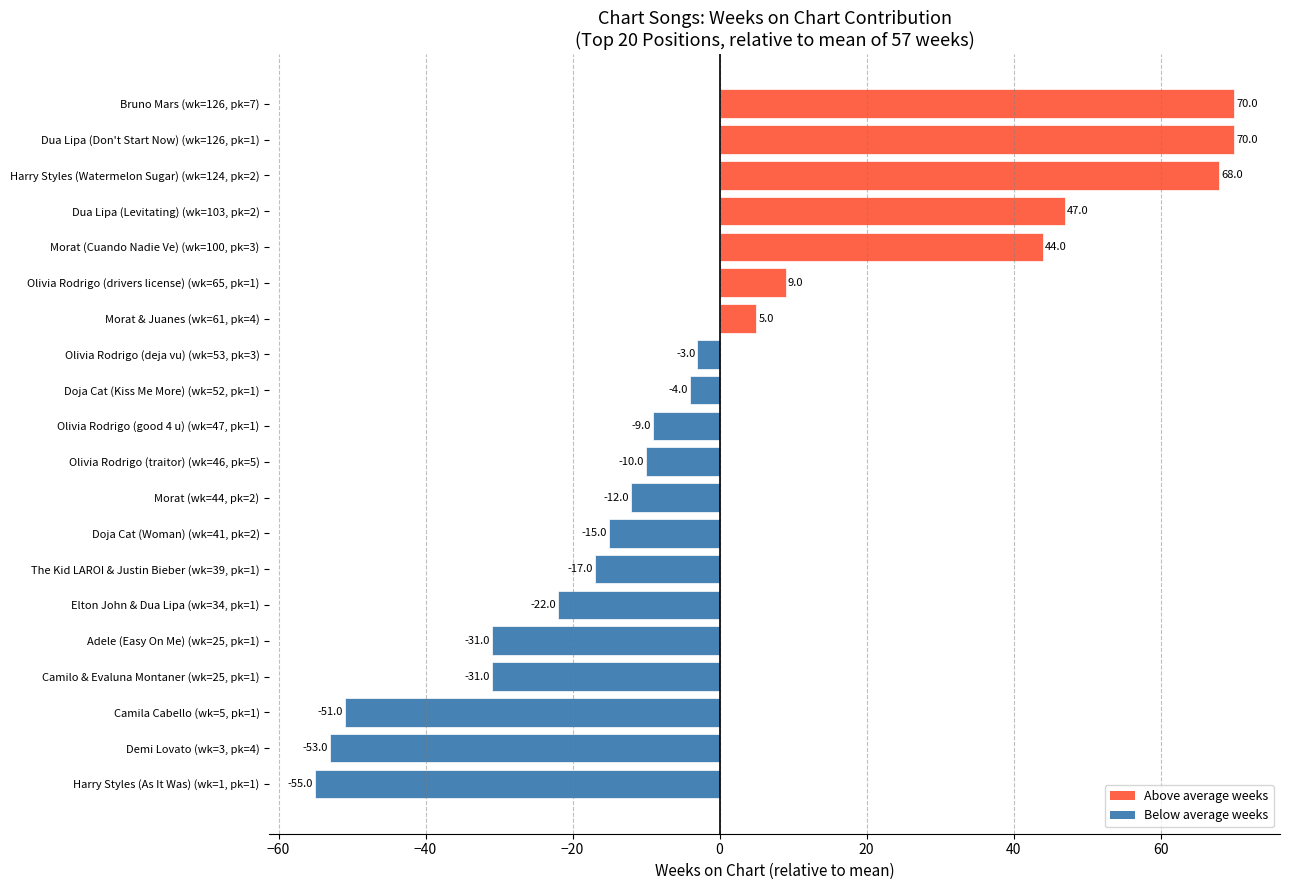

Is it true that the value at Doja Cat (Woman) (wk=41, pk=2) is -4?

False